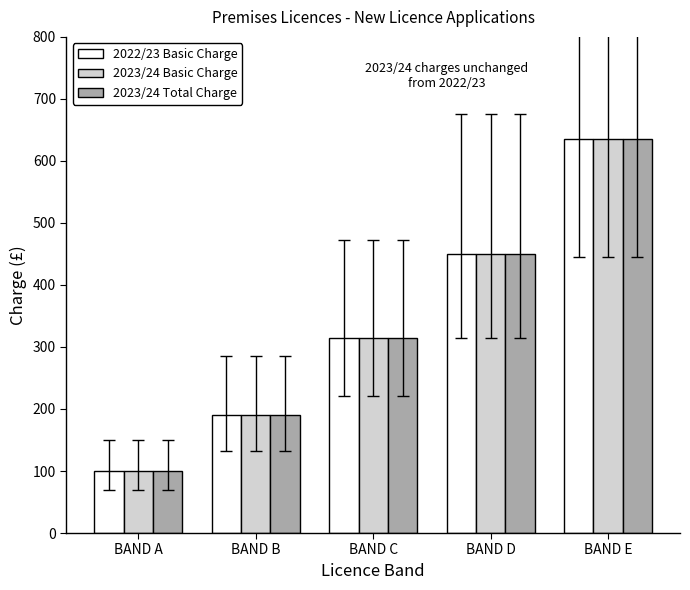

How many data points does each series have?

5